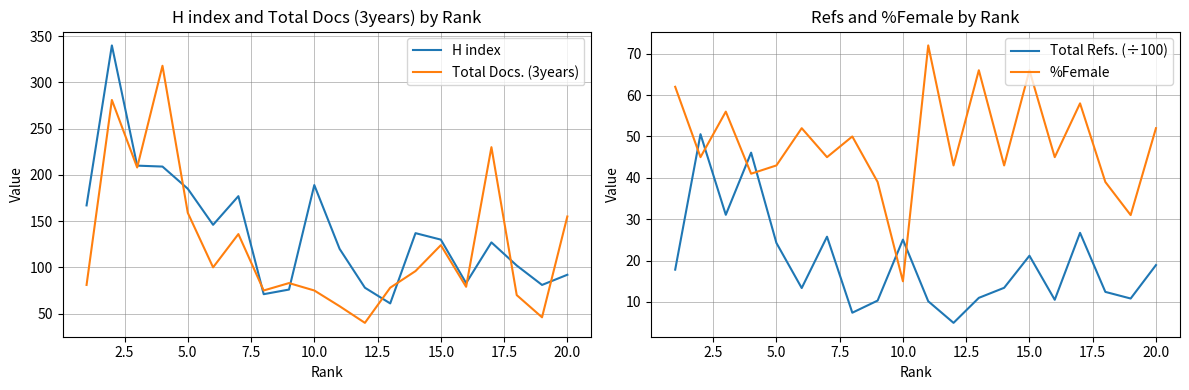

The H index series shows 130 at 15.0. True or false?

True